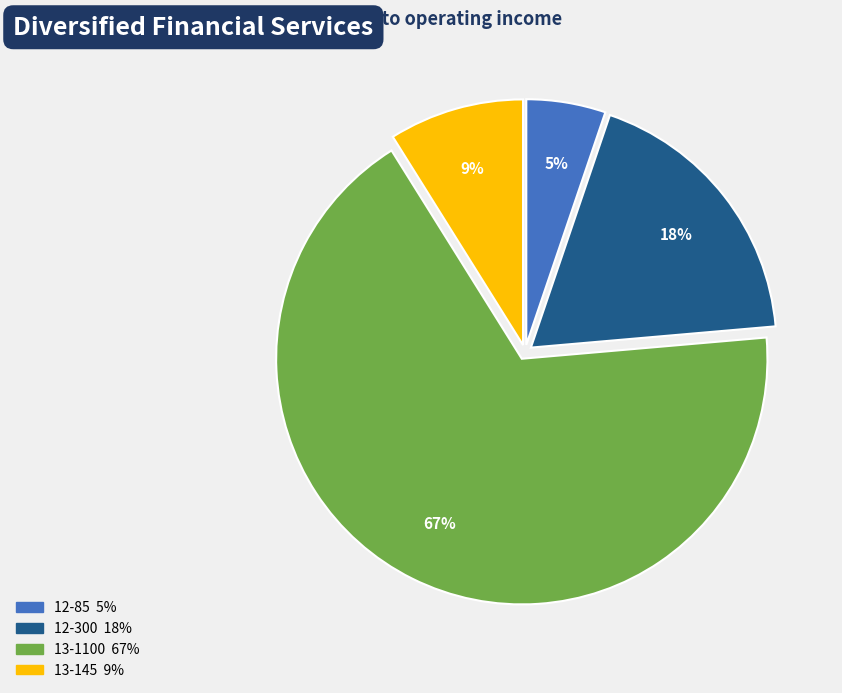

To the nearest percent, what is the combined percentage of 13-1100 and 12-300?

86%